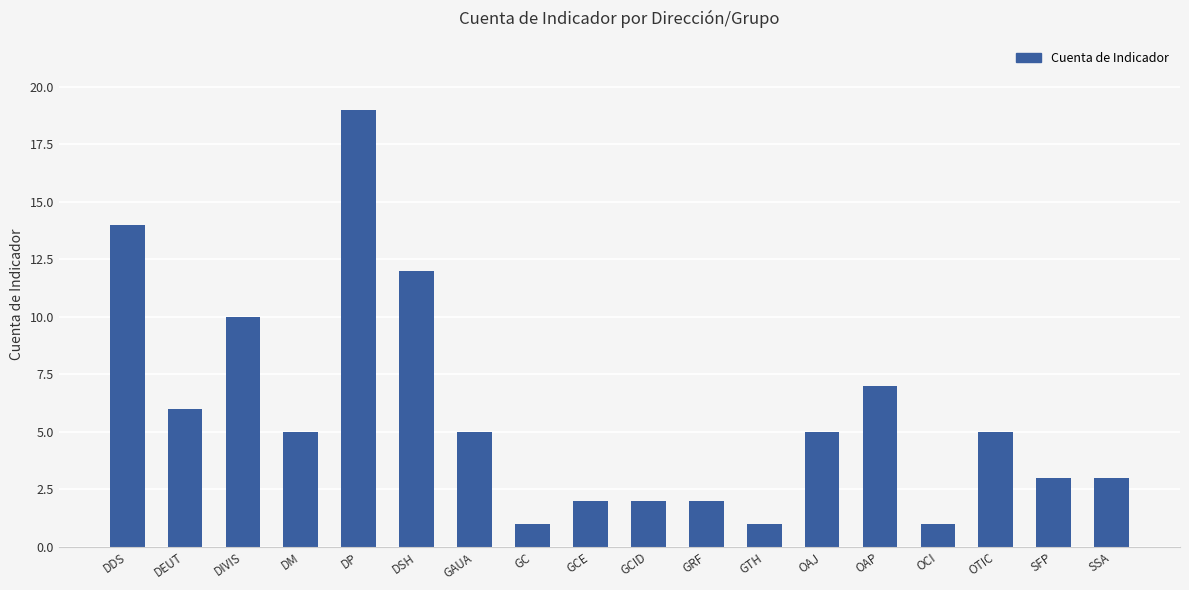

Is it true that the value at DEUT is 9?

False